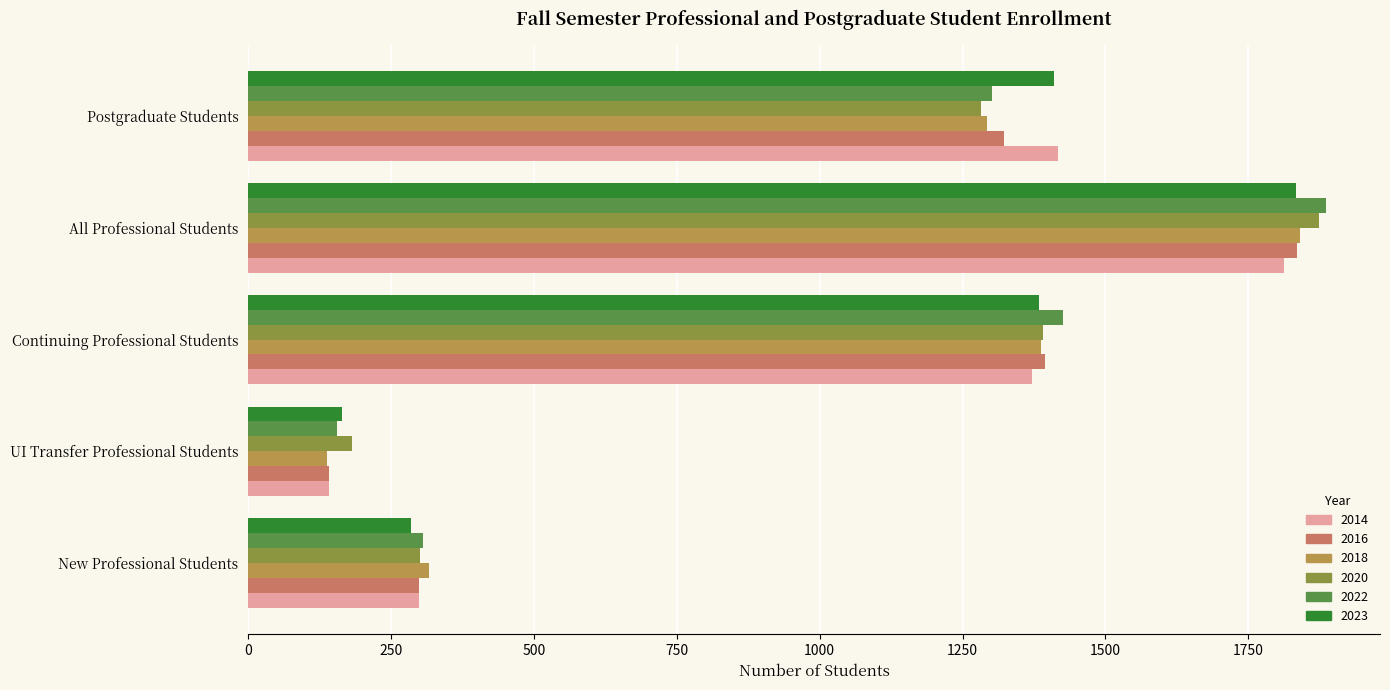

What is the total value across all series at New Professional Students?

1803